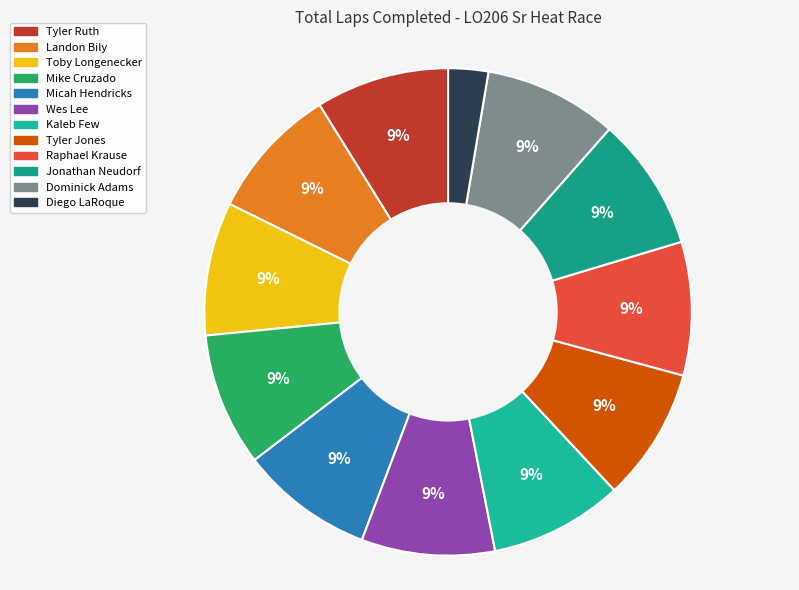

To the nearest percent, what is the difference between the largest and smallest slice percentages?

6%